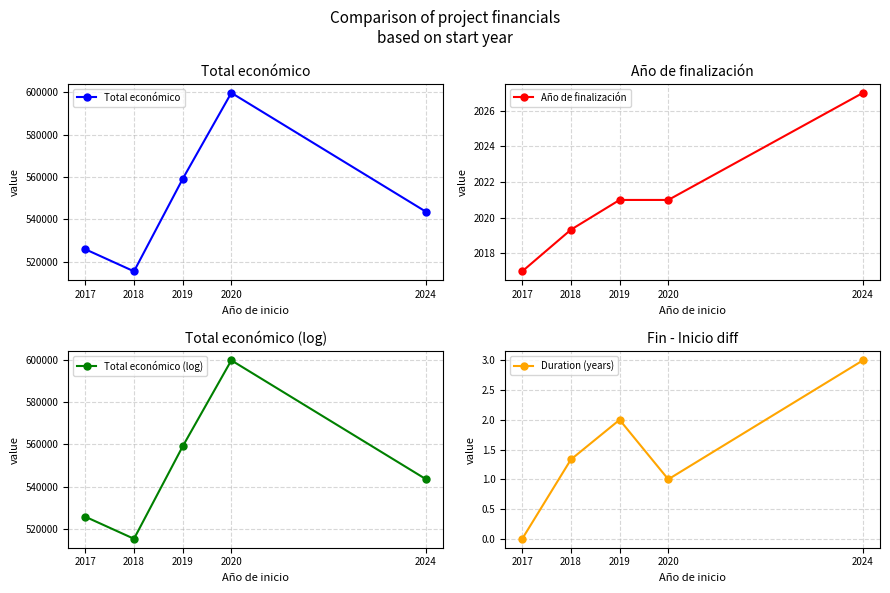

Reading left to right, what are all the values shown in this chart?

Total económico: 2017=525911.5	2018=515505.3	2019=559047.0	2020=599636.0	2024=543581.3
Año de finalización: 2017=2017.0	2018=2019.3	2019=2021.0	2020=2021.0	2024=2027.0
Total económico (log): 2017=525911.5	2018=515505.3	2019=559047.0	2020=599636.0	2024=543581.3
Duration (years): 2017=0.0	2018=1.3	2019=2.0	2020=1.0	2024=3.0